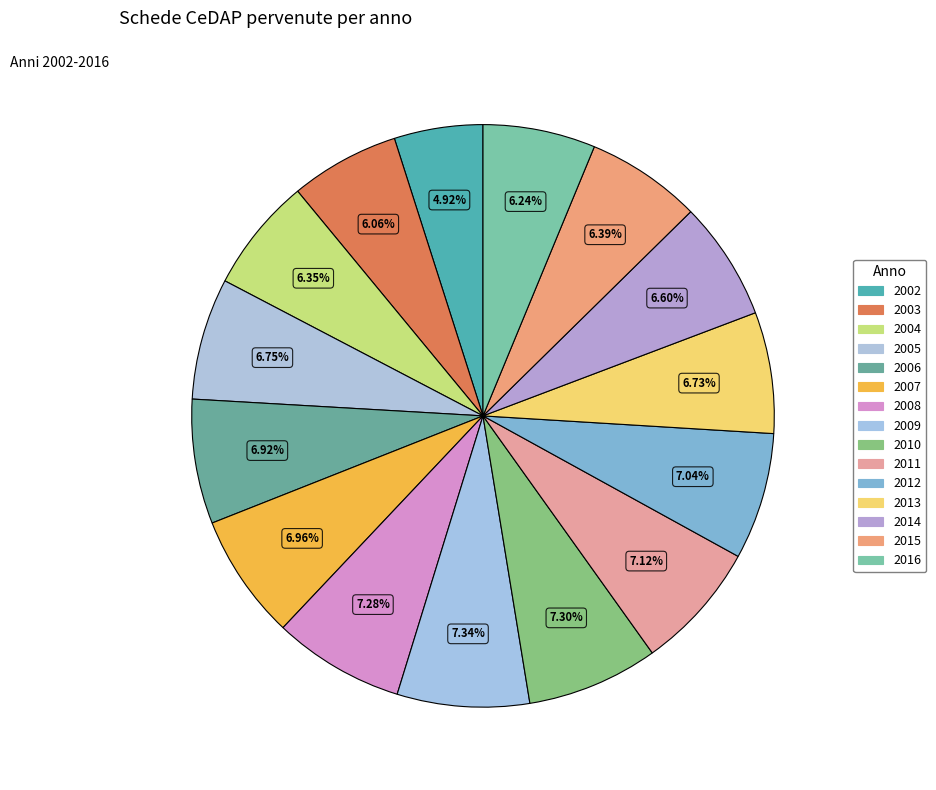

Is there any slice that represents more than half of the pie?

No